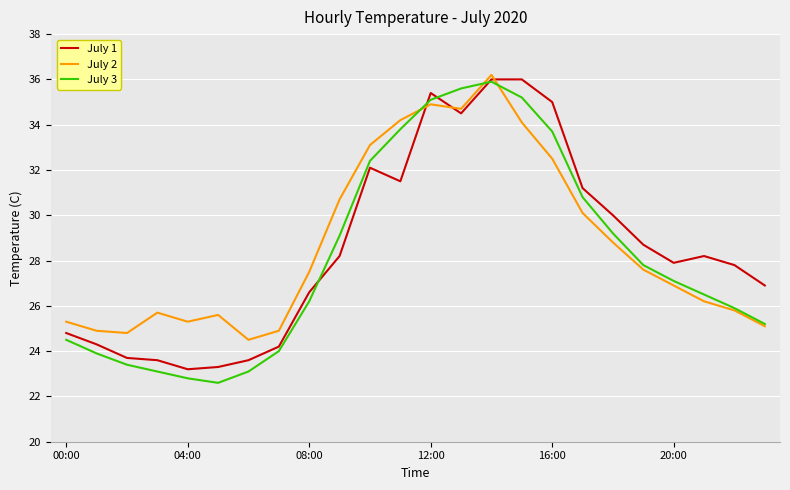

What is the minimum value shown in the chart?

22.6